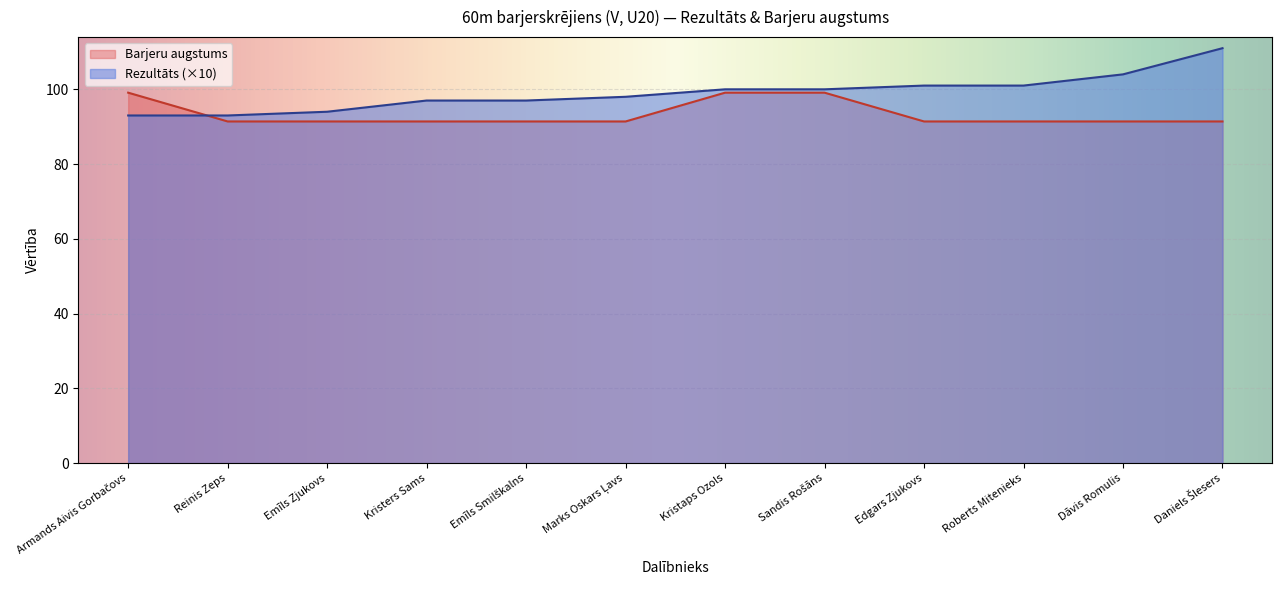

Reading left to right, list all the values displayed in this chart.

Rezultāts: Armands Aivis Gorbačovs=93.0	Reinis Zeps=93.0	Emīls Zjukovs=94.0	Kristers Sams=97.0	Emīls Smilškalns=97.0	Marks Oskars Ļavs=98.0	Kristaps Ozols=100.0	Sandis Rošāns=100.0	Edgars Zjukovs=101.0	Roberts Mitenieks=101.0	Dāvis Romulis=104.0	Daniels Šlesers=111.0
Barjeru augstums: Armands Aivis Gorbačovs=99.1	Reinis Zeps=91.4	Emīls Zjukovs=91.4	Kristers Sams=91.4	Emīls Smilškalns=91.4	Marks Oskars Ļavs=91.4	Kristaps Ozols=99.1	Sandis Rošāns=99.1	Edgars Zjukovs=91.4	Roberts Mitenieks=91.4	Dāvis Romulis=91.4	Daniels Šlesers=91.4